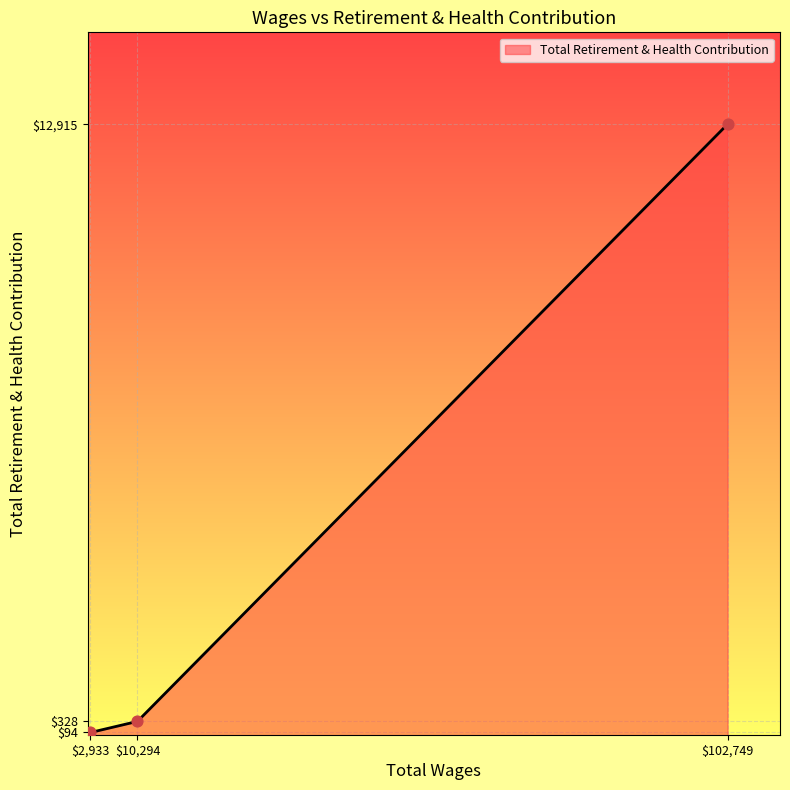

Is it true that the value at $10,294 is 328?

True